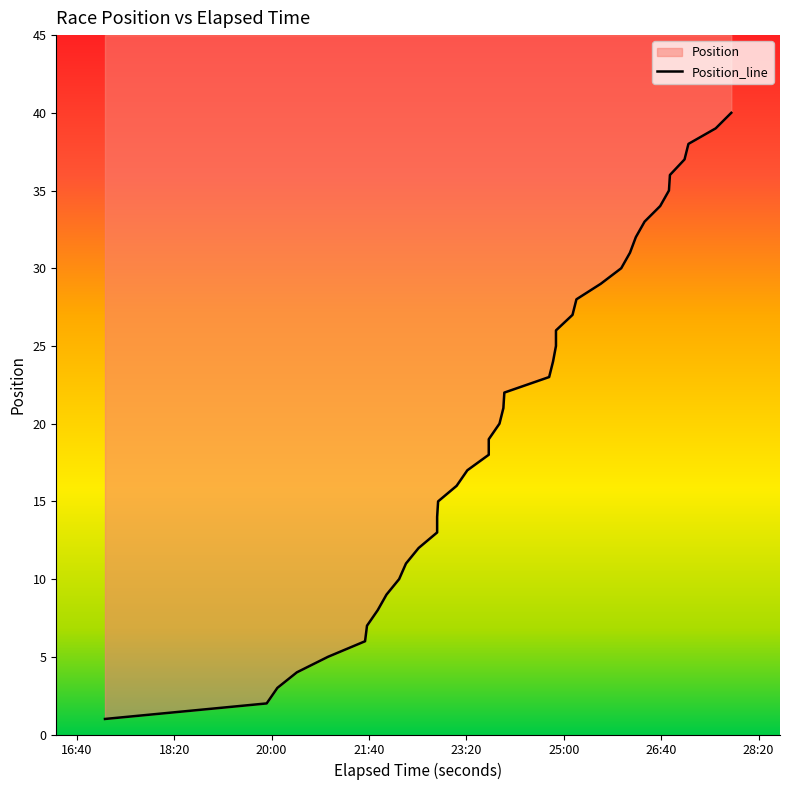

Is this an area chart (filled region under the line)?

No